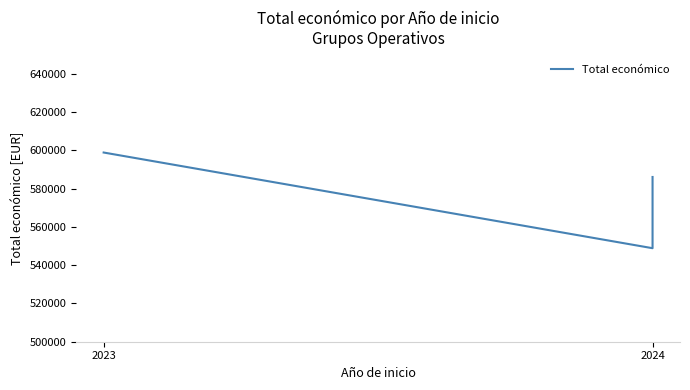

Which label corresponds to the largest value in the chart?

2023